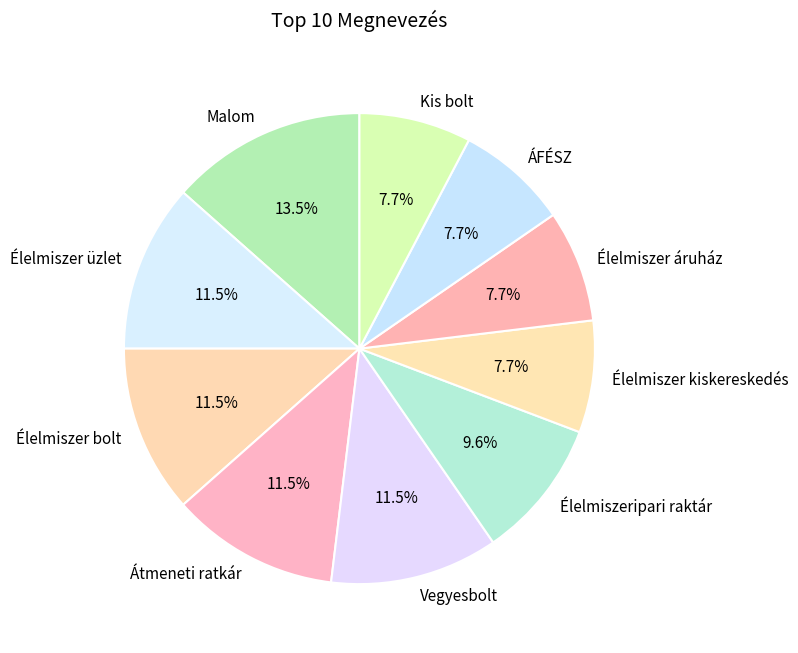

The Átmeneti ratkár slice represents 6% of the pie. True or false?

False